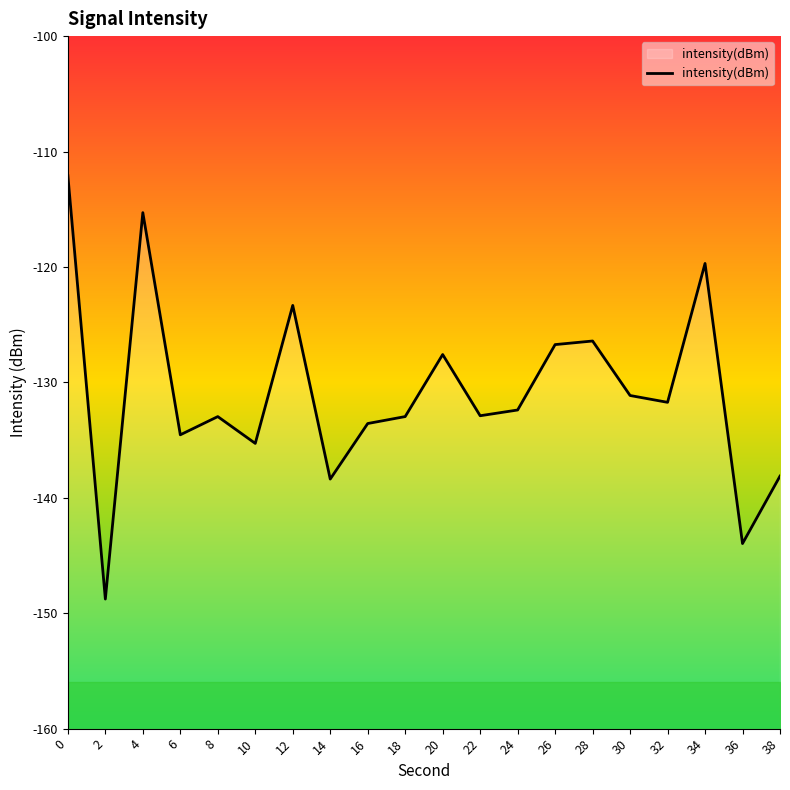

What is the value of the 17th point from the left?

-131.7